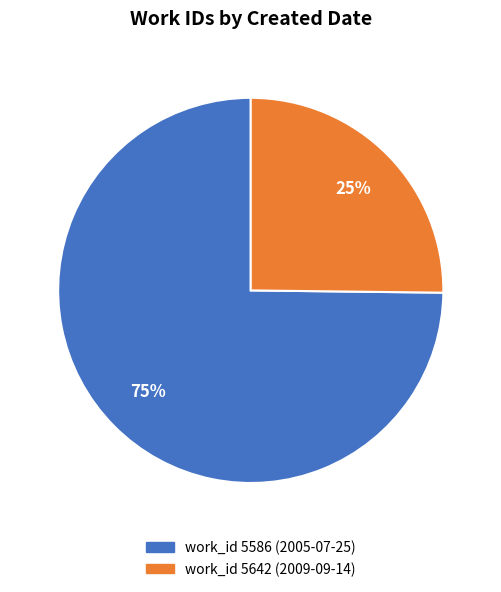

Is it true that work_id 5642 (2009-09-14) is 25% of the pie?

True